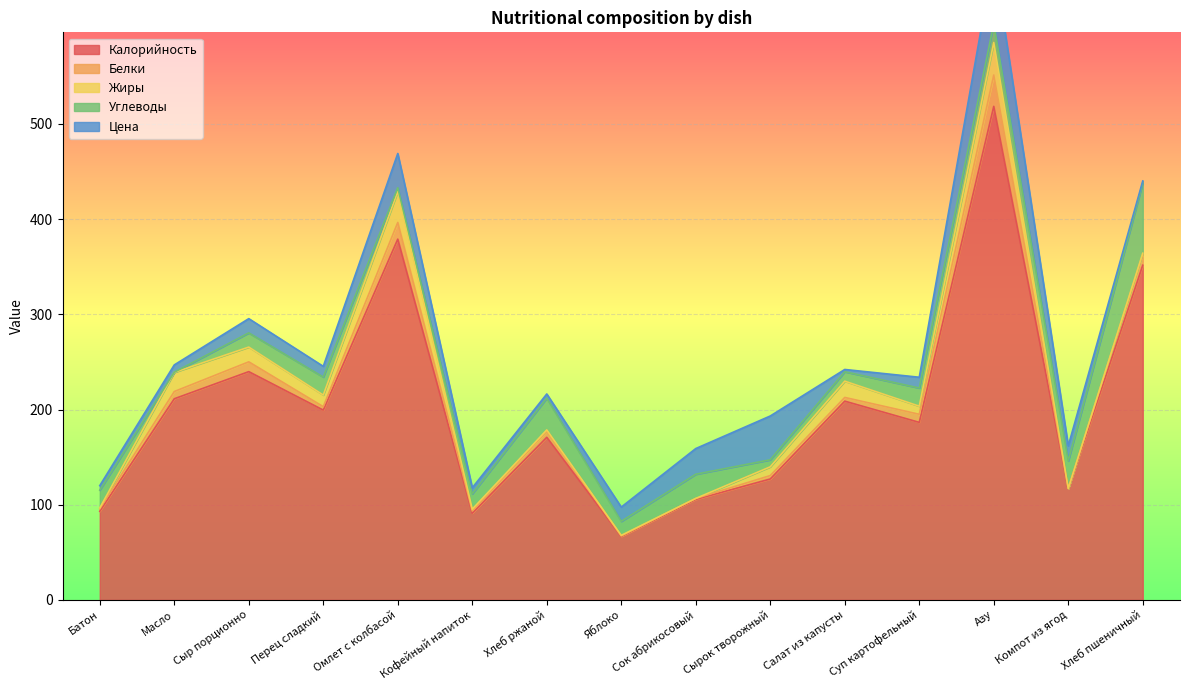

Reading left to right, extract all data points from this chart.

Калорийность: 93.1	211.3	239.8	199.4	379.0	91.1	170.8	66.6	105.6	127.0	208.8	186.5	518.5	116.8	351.6
Белки: 2.7	7.6	10.3	3.6	17.5	2.3	6.6	0.6	1.0	3.6	3.9	8.5	32.9	0.2	11.4
Жиры: 0.8	20.1	15.5	12.2	32.6	1.9	1.2	0.6	0.0	9.2	17.1	8.5	34.2	0.0	1.2
Углеводы: 18.7	0.2	14.9	18.9	3.9	16.1	33.4	14.7	25.4	7.4	9.9	19.1	19.9	29.0	73.8
Цена: 4.8	7.7	15.0	11.2	36.0	6.4	4.3	15.0	27.0	46.0	2.4	11.3	69.0	15.8	2.1